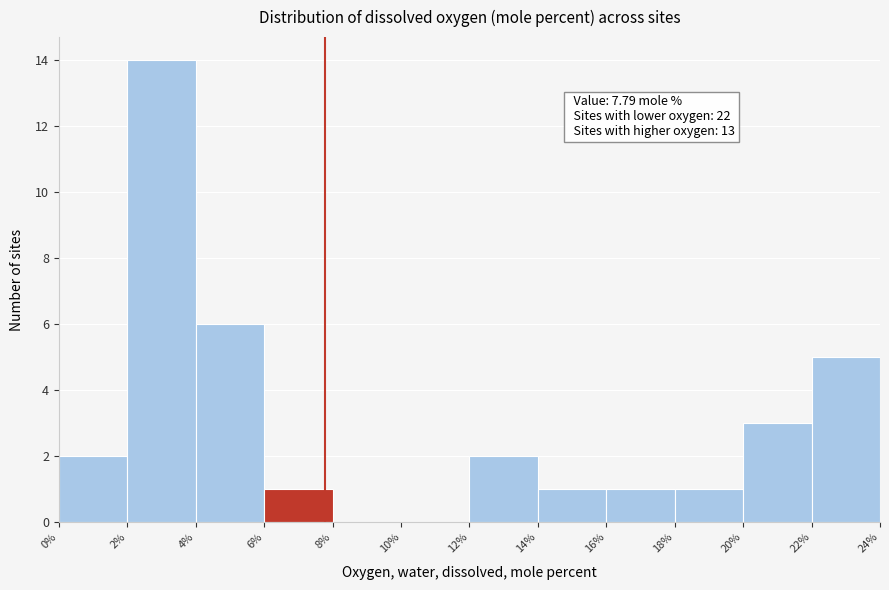

Which range on the x-axis has the tallest bar?

2% to 4%